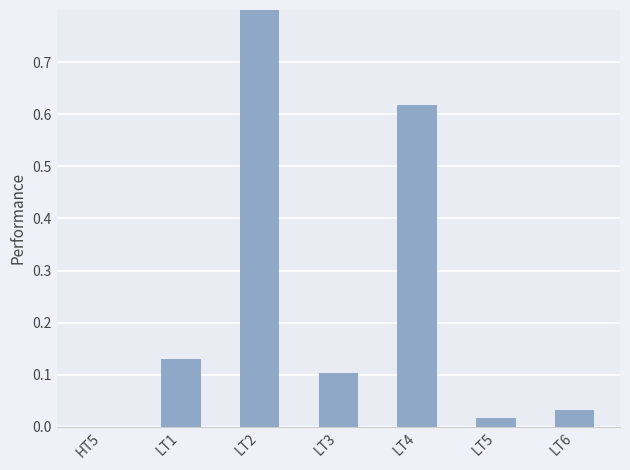

The value at LT4 is 1.1. True or false?

False